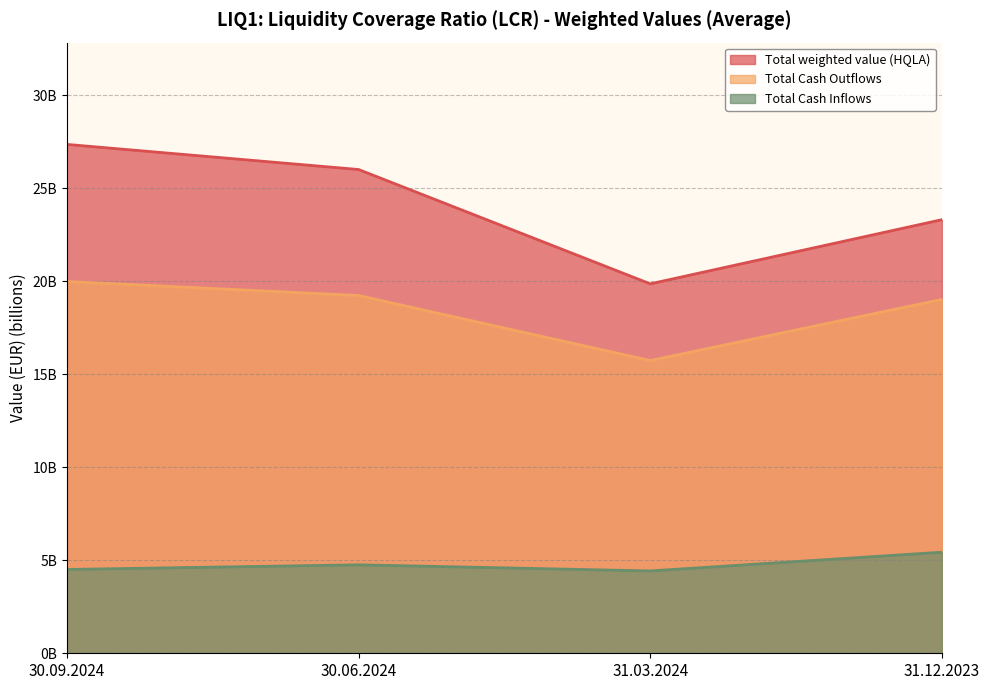

Between 30.06.2024 and 31.03.2024, which is larger?

30.06.2024